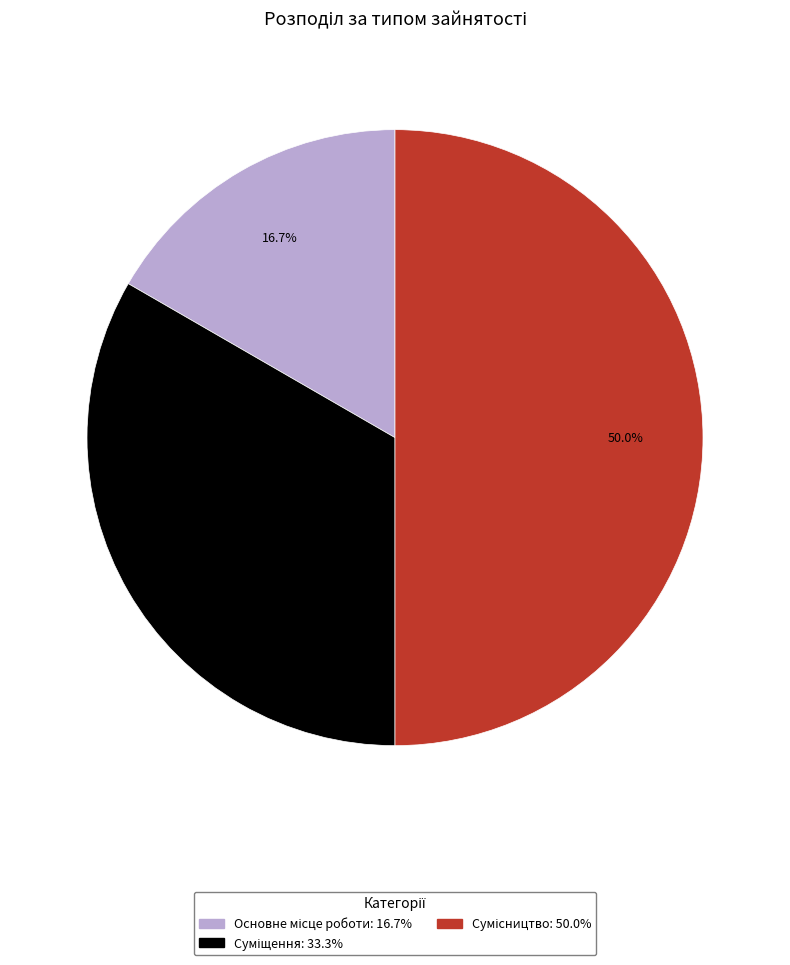

How many slices are in this pie chart?

3